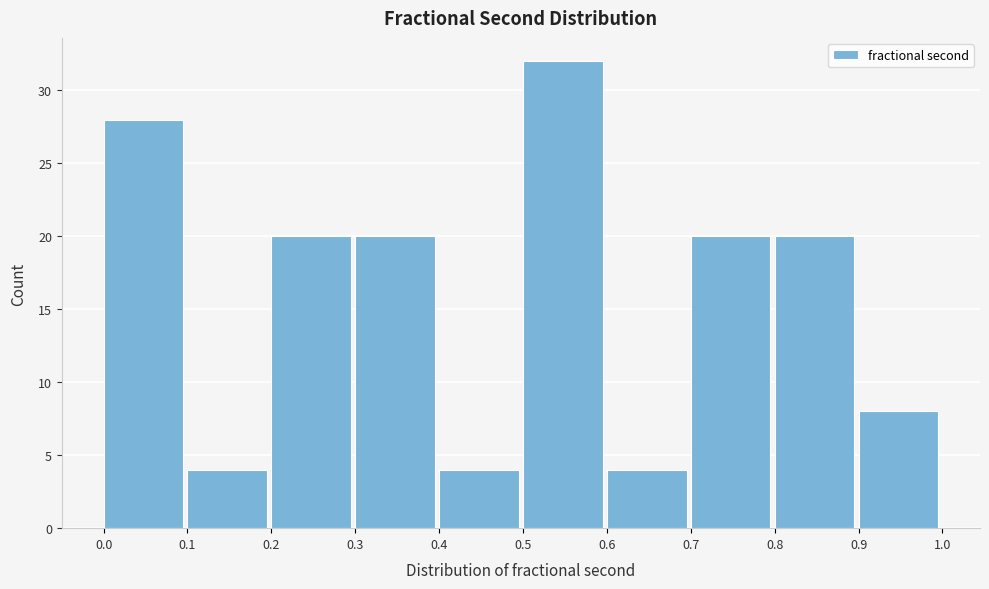

Reading left to right, transcribe this chart: for each bar, give the range it covers on the x-axis and its height. The values are not printed on the chart, so give them approximately, as read against the axis.

0.0 to 0.1: 28
0.1 to 0.2: 4
0.2 to 0.3: 20
0.3 to 0.4: 20
0.4 to 0.5: 4
0.5 to 0.6: 32
0.6 to 0.7: 4
0.7 to 0.8: 20
0.8 to 0.9: 20
0.9 to 1.0: 8